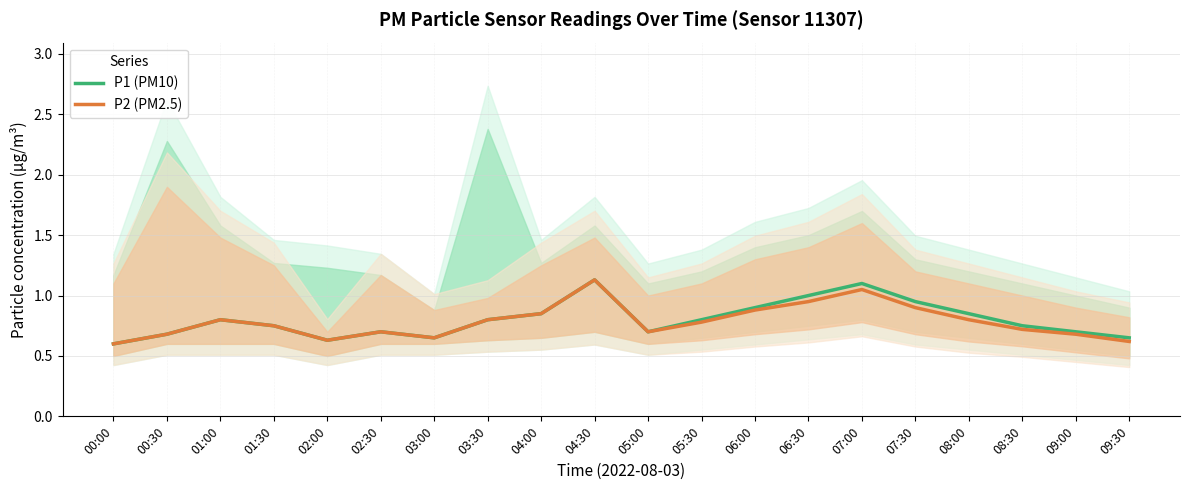

Reading left to right, transcribe all the data shown in this chart.

P1 (PM10): 00:00=0.6	00:30=0.7	01:00=0.8	01:30=0.8	02:00=0.6	02:30=0.7	03:00=0.7	03:30=0.8	04:00=0.8	04:30=1.1	05:00=0.7	05:30=0.8	06:00=0.9	06:30=1.0	07:00=1.1	07:30=0.9	08:00=0.8	08:30=0.8	09:00=0.7	09:30=0.7
P2 (PM2.5): 00:00=0.6	00:30=0.7	01:00=0.8	01:30=0.8	02:00=0.6	02:30=0.7	03:00=0.7	03:30=0.8	04:00=0.8	04:30=1.1	05:00=0.7	05:30=0.8	06:00=0.9	06:30=0.9	07:00=1.1	07:30=0.9	08:00=0.8	08:30=0.7	09:00=0.7	09:30=0.6